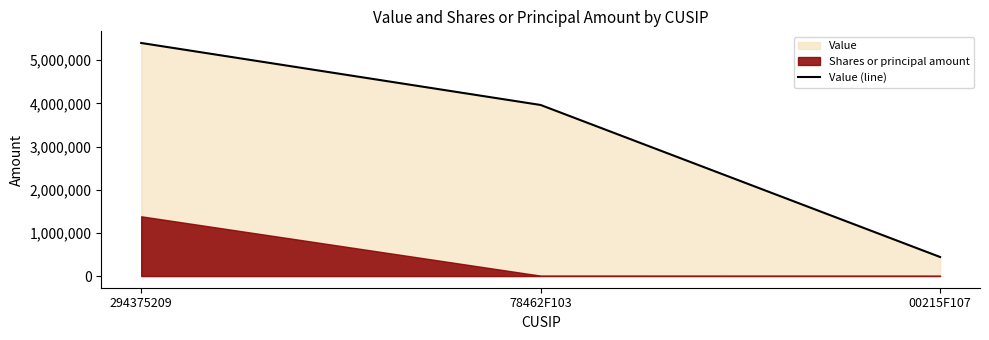

What is the ratio of the value at 78462F103 to the value at 294375209?

0.7